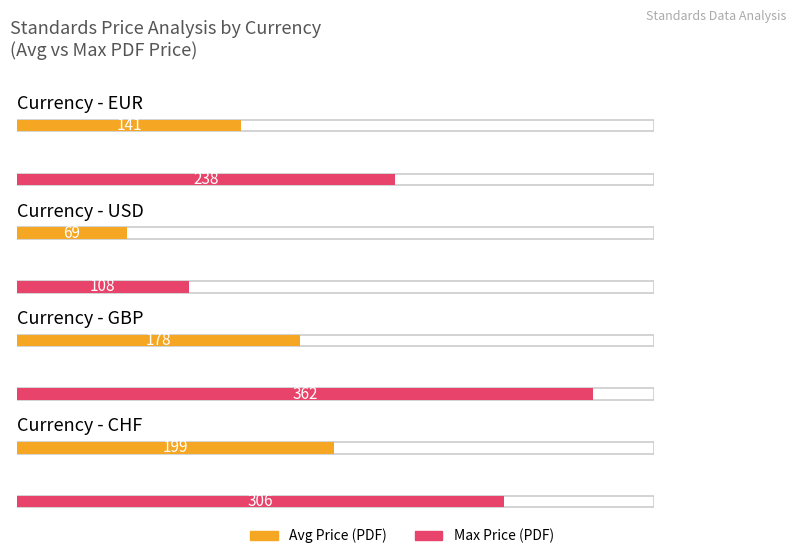

The value of Max Price (PDF) at EUR is 82.2. True or false?

False